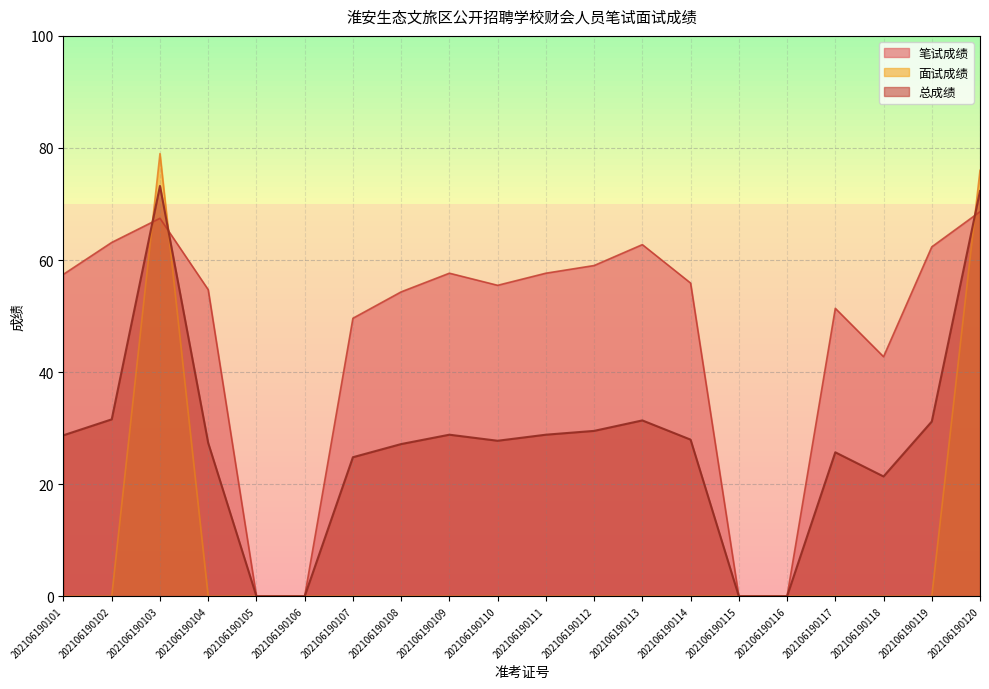

Rank the series by their average value, from lowest to highest.

面试成绩, 总成绩, 笔试成绩